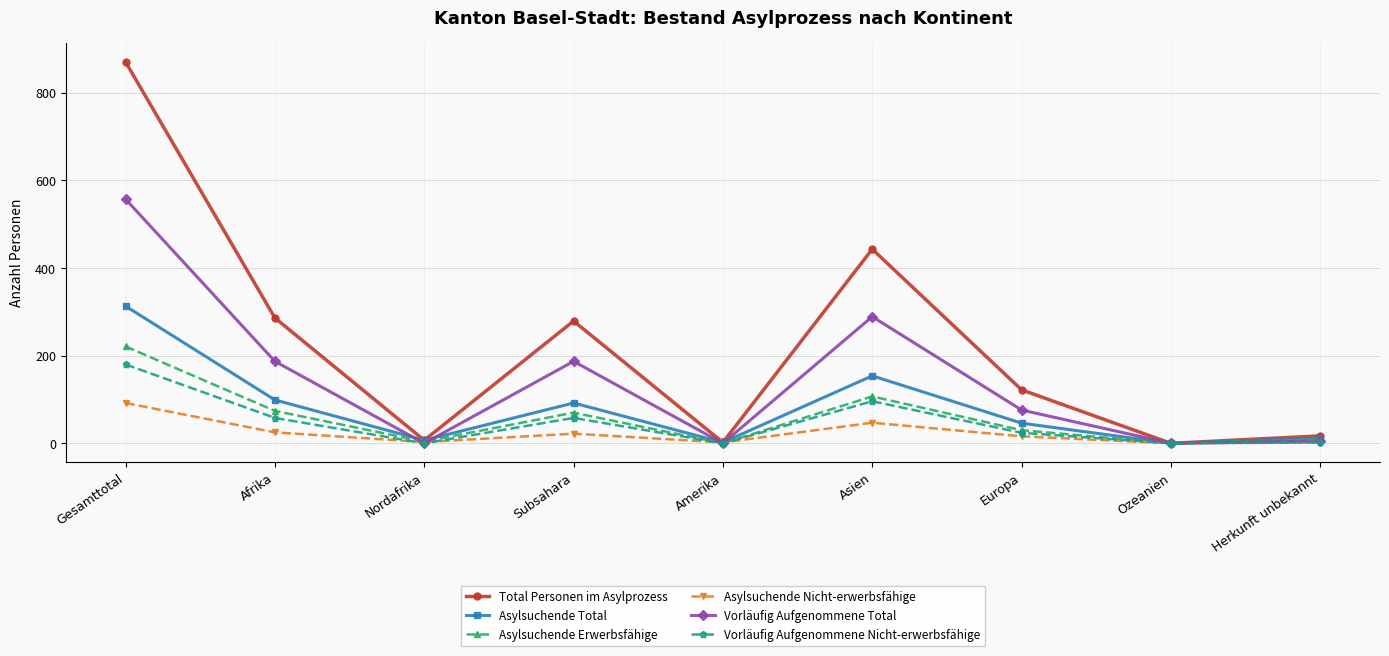

How many values in the Asylsuchende Total series are below 46?

4